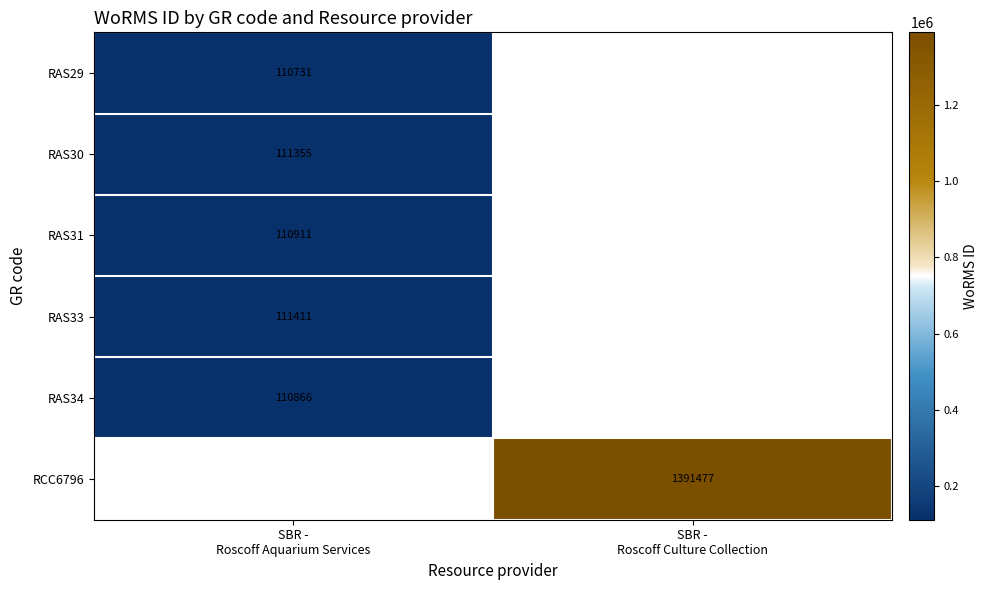

At which label does RAS31 reach its minimum?

SBR - Roscoff Aquarium Services